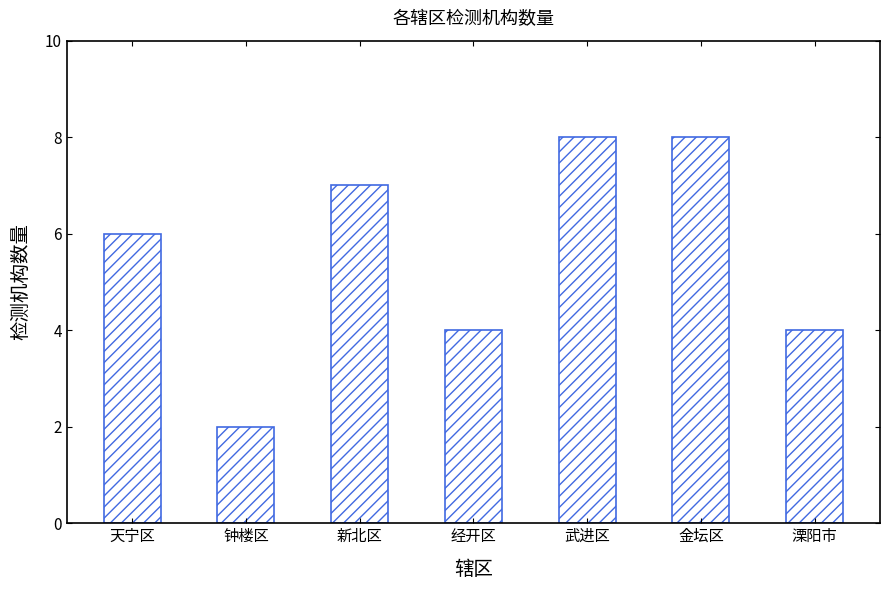

How many distinct data groups are displayed?

1